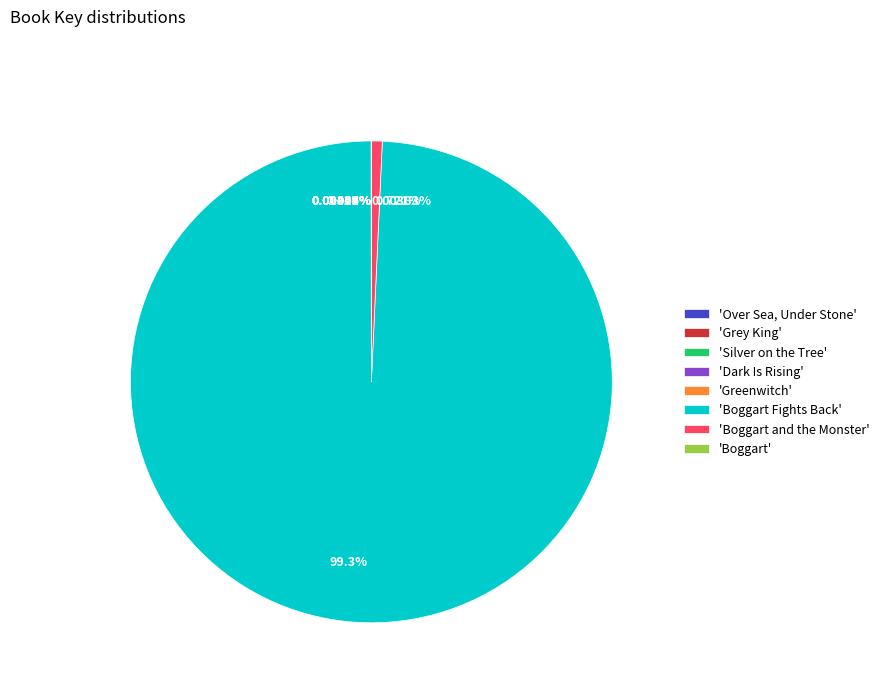

Is there a majority slice in this chart?

Yes